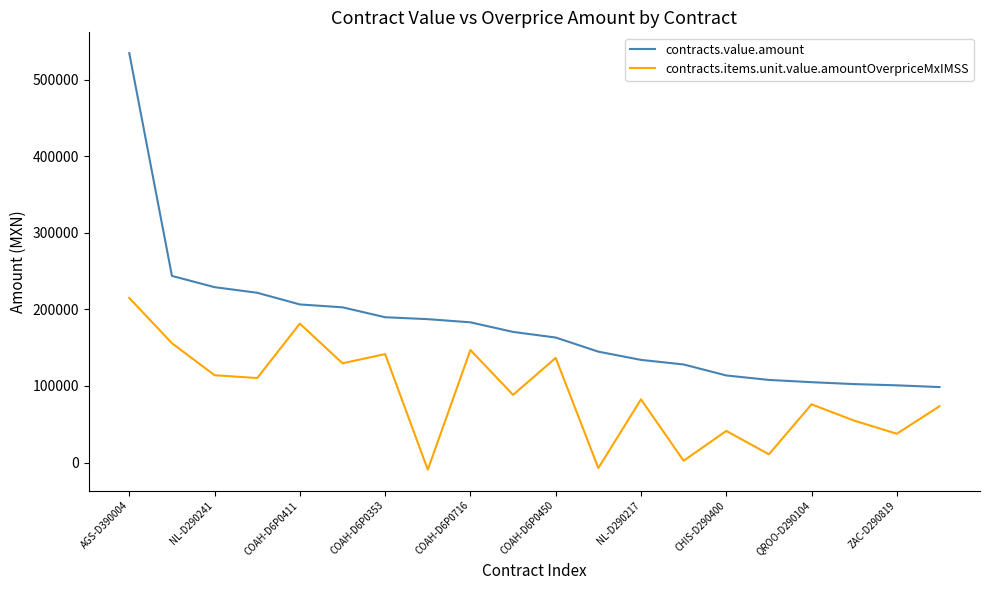

Which series has the largest range (max minus min)?

contracts.value.amount